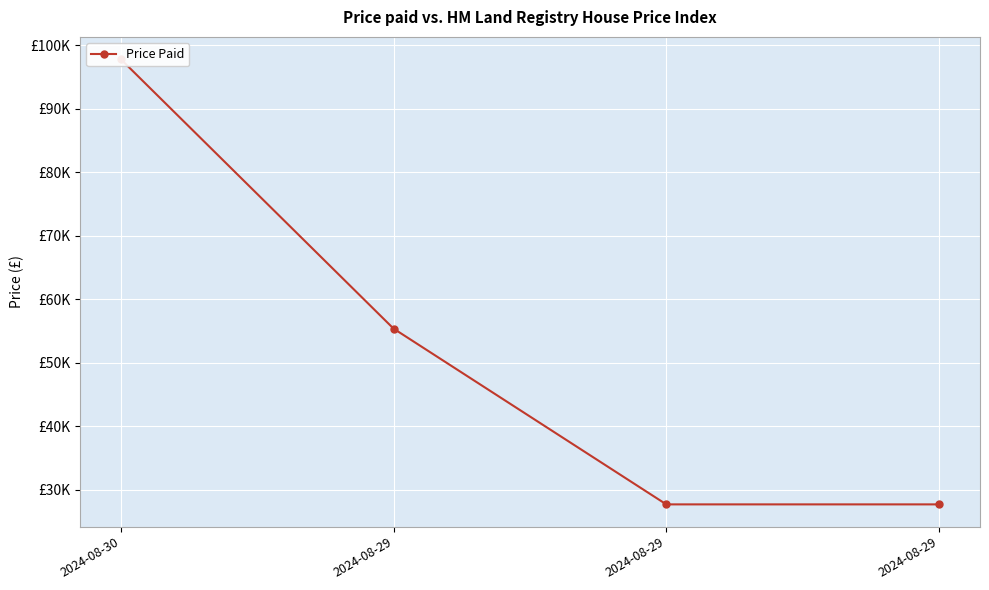

What is the change in value from 2024-08-29 to 2024-08-29?

-27682.5